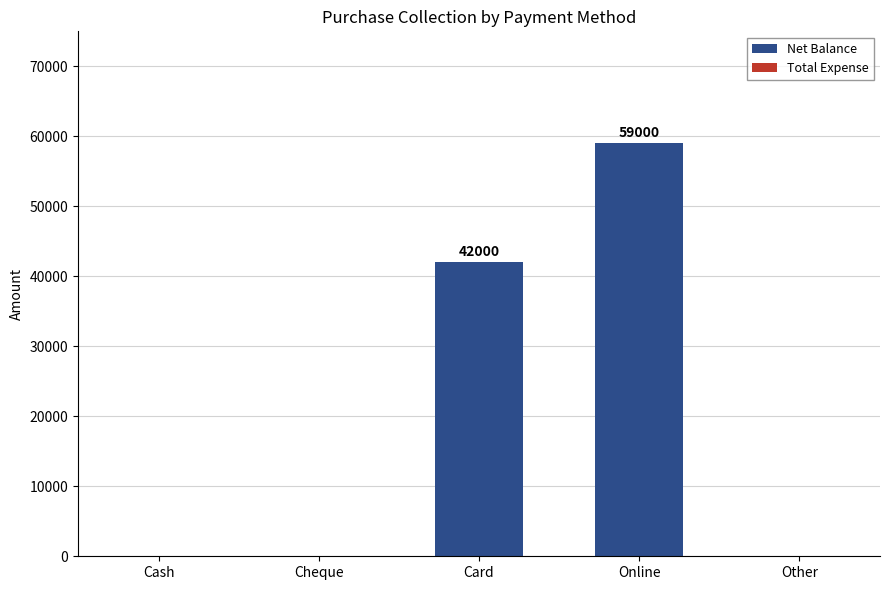

True or false: the data shows 42000 at Card.

True